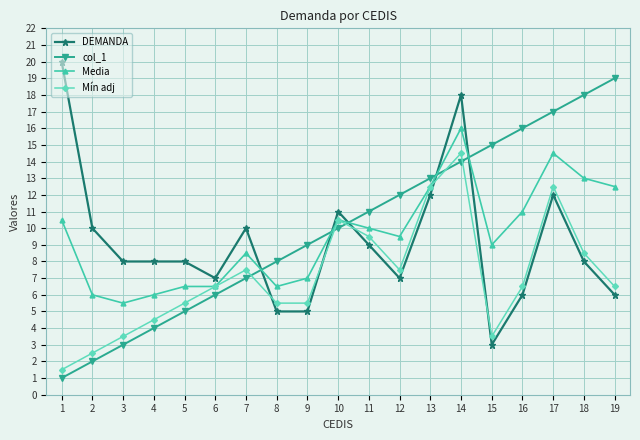

What is the value of the Mín adj point at the 4th from the left?

4.5